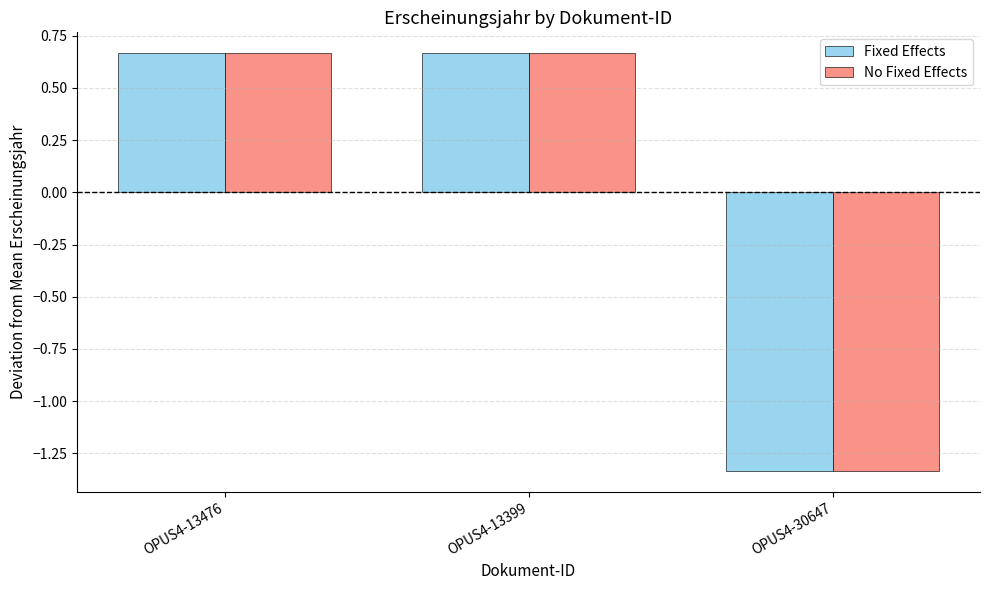

How many values in the No Fixed Effects series are below 0?

1